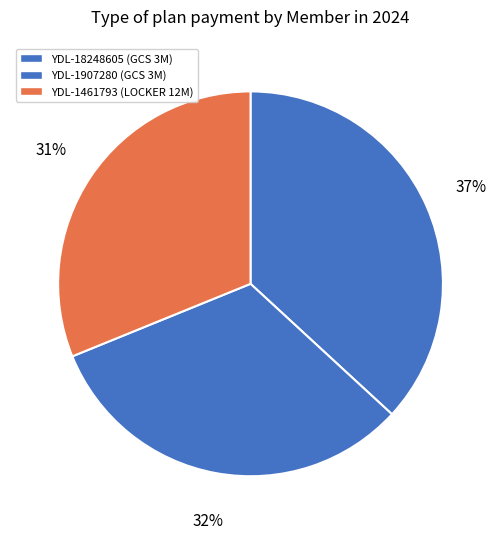

How many slices are in this pie chart?

3